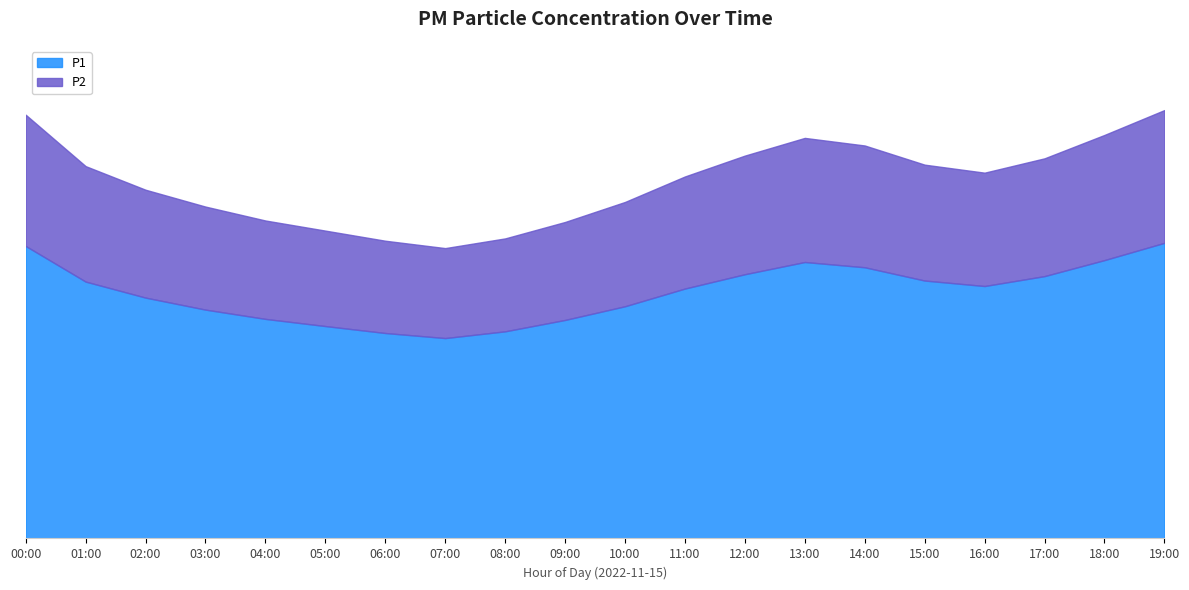

At 13:00, list the series in order from smallest to largest.

P2, P1